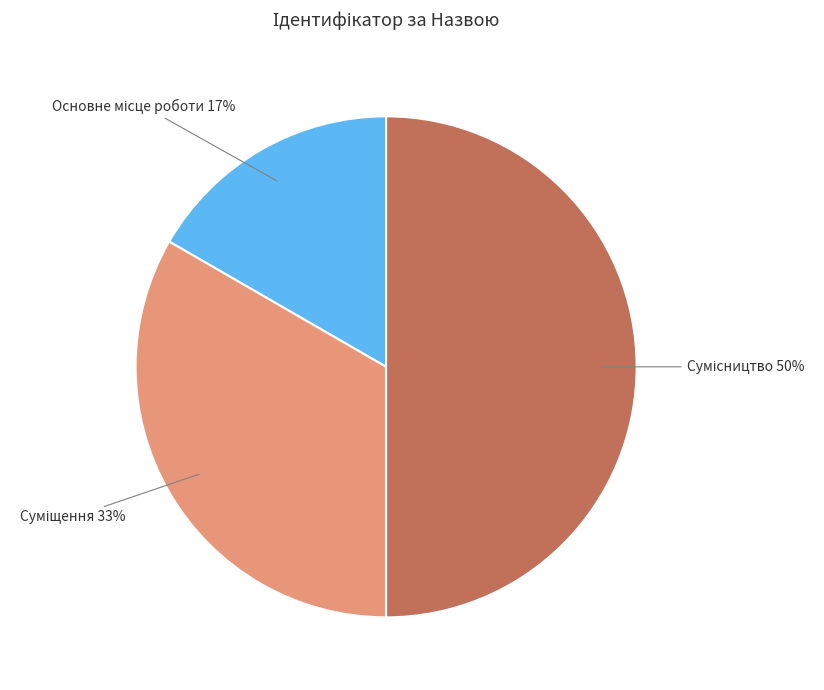

To the nearest percent, what is the average slice percentage?

33%